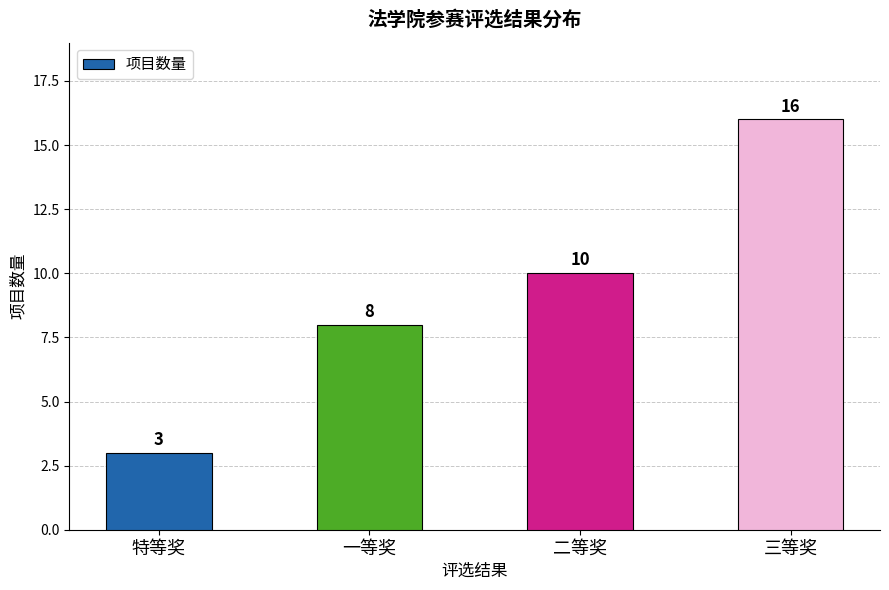

True or false: the data shows 25 at 三等奖.

False